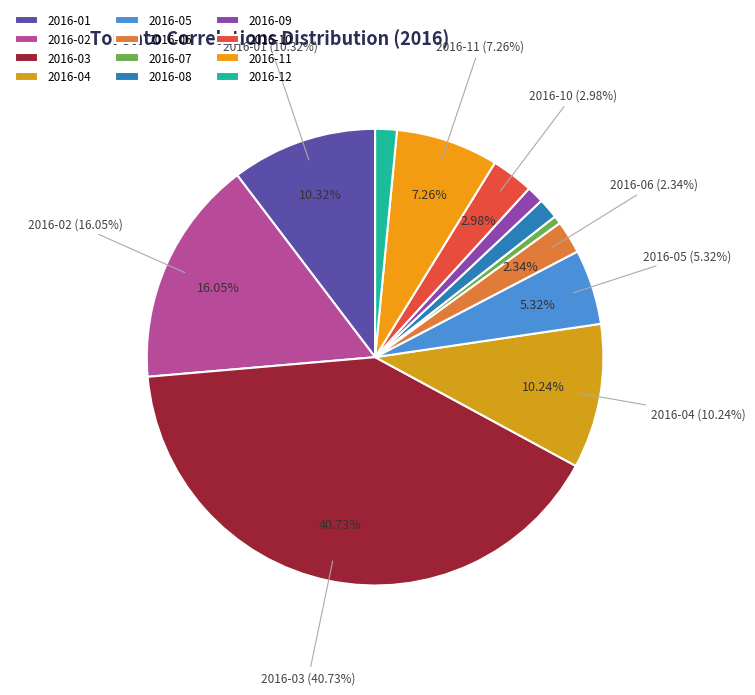

Does any single category account for the majority?

No